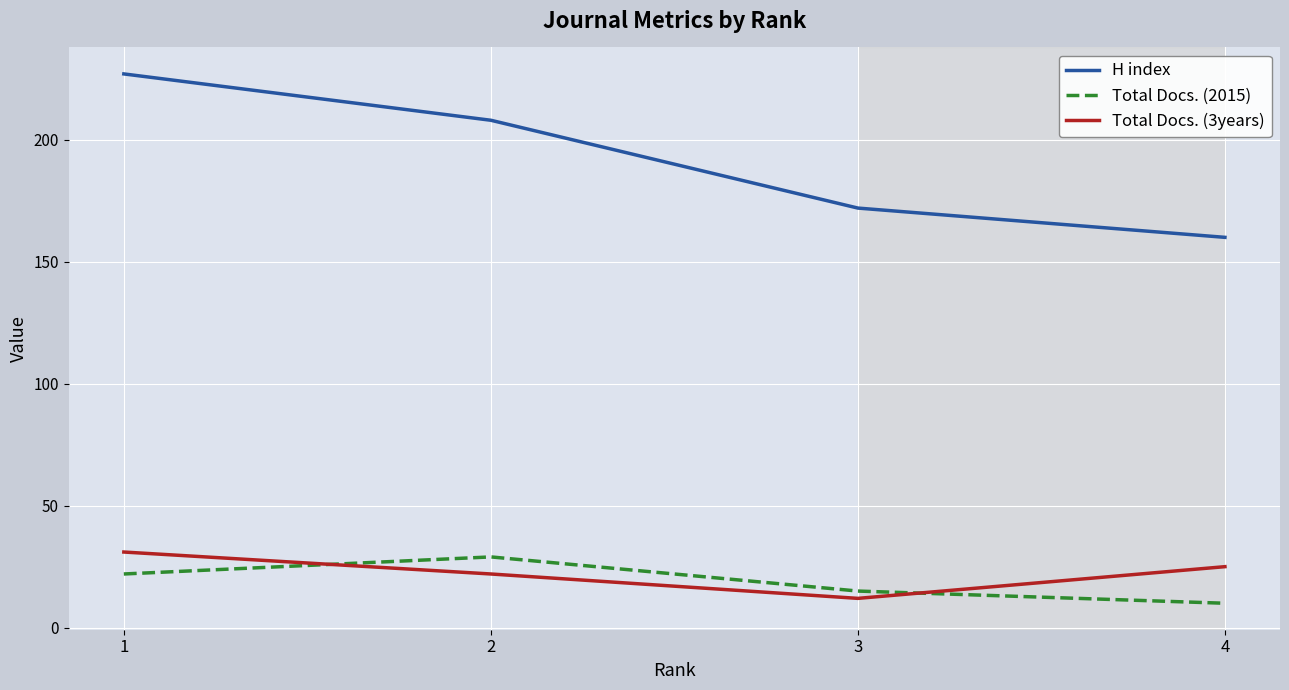

What is the spread (max minus min) of values at 4?

150